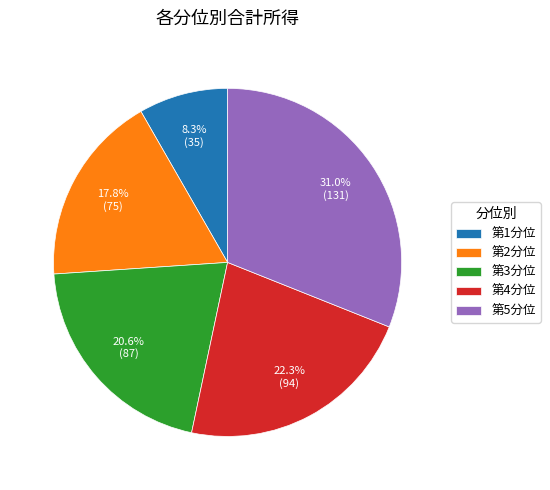

Rank the categories by value from highest to lowest.

第5分位, 第4分位, 第3分位, 第2分位, 第1分位